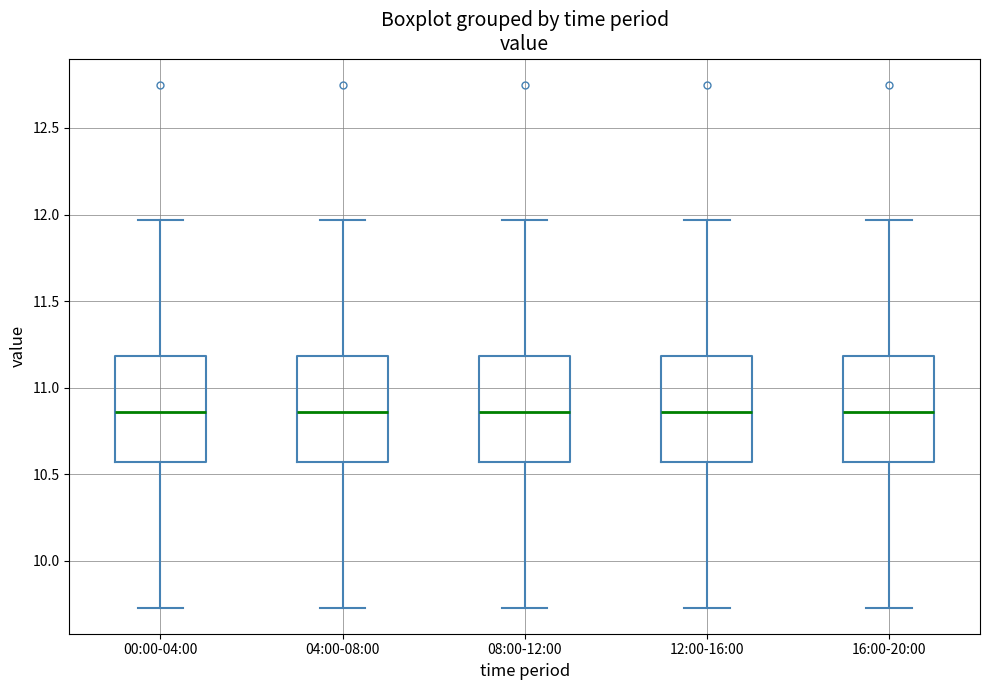

Reading left to right, transcribe this box plot: for each box, give where its median line is, the range the box spans, and where its two whiskers end, as read against the y-axis. The values are not printed on the chart, so give them approximately, as read against the axis.

00:00-04:00: median 10.85, box 10.55 to 11.20, whiskers 9.75 to 11.95
04:00-08:00: median 10.85, box 10.55 to 11.20, whiskers 9.75 to 11.95
08:00-12:00: median 10.85, box 10.55 to 11.20, whiskers 9.75 to 11.95
12:00-16:00: median 10.85, box 10.55 to 11.20, whiskers 9.75 to 11.95
16:00-20:00: median 10.85, box 10.55 to 11.20, whiskers 9.75 to 11.95